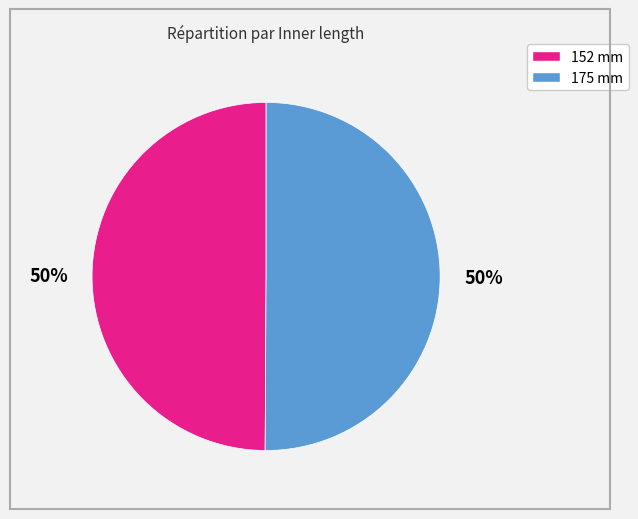

Do 152 mm and 175 mm together represent more than half of the pie?

Yes